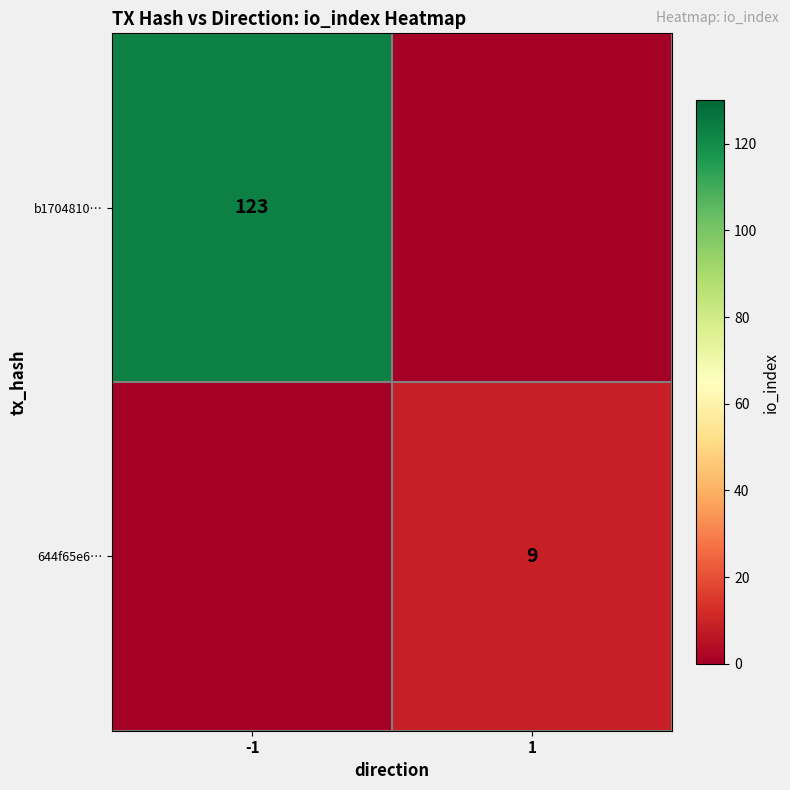

The 644f65e6… series shows 9 at 1. True or false?

True